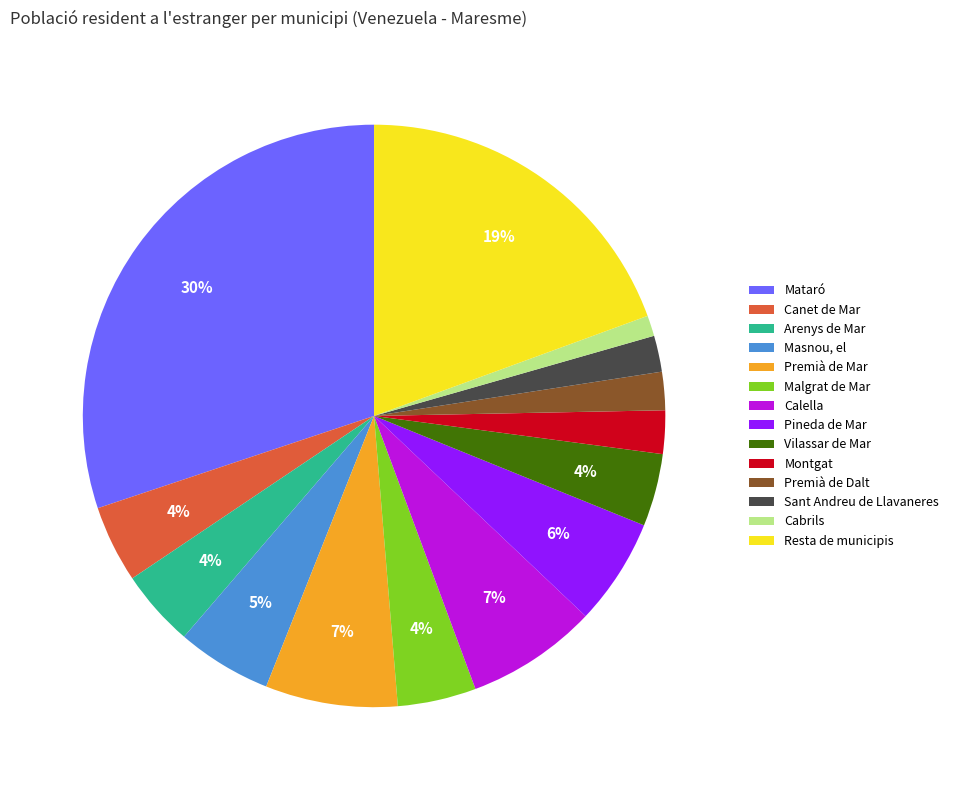

Which slice is the largest?

Mataró